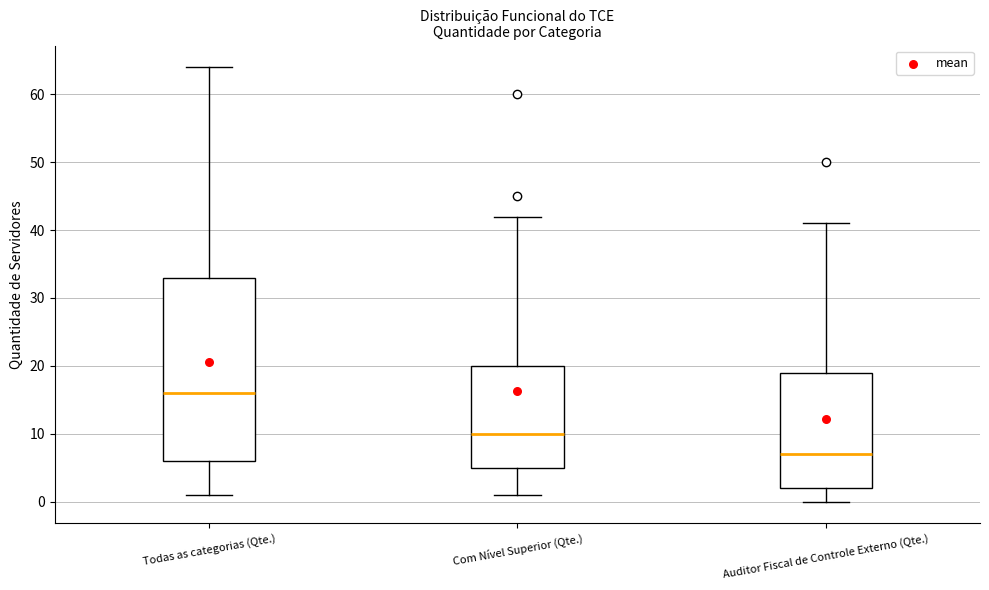

Where is the lower edge of the box for Todas as categorias (Qte.) on the y-axis? The values are not printed on the chart, so give them approximately, as read against the axis.

6